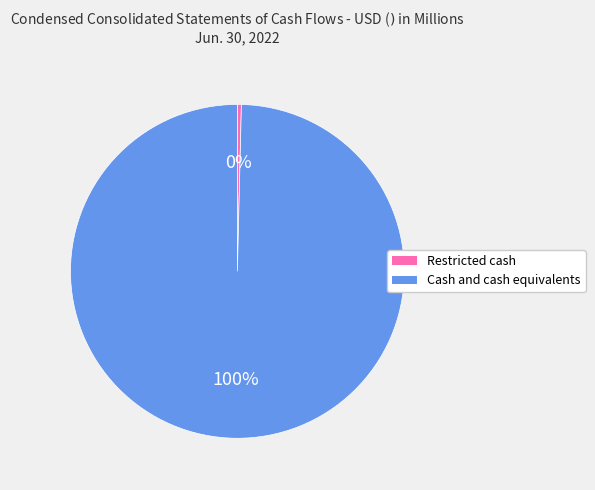

The Cash and cash equivalents slice represents 100% of the pie. True or false?

True